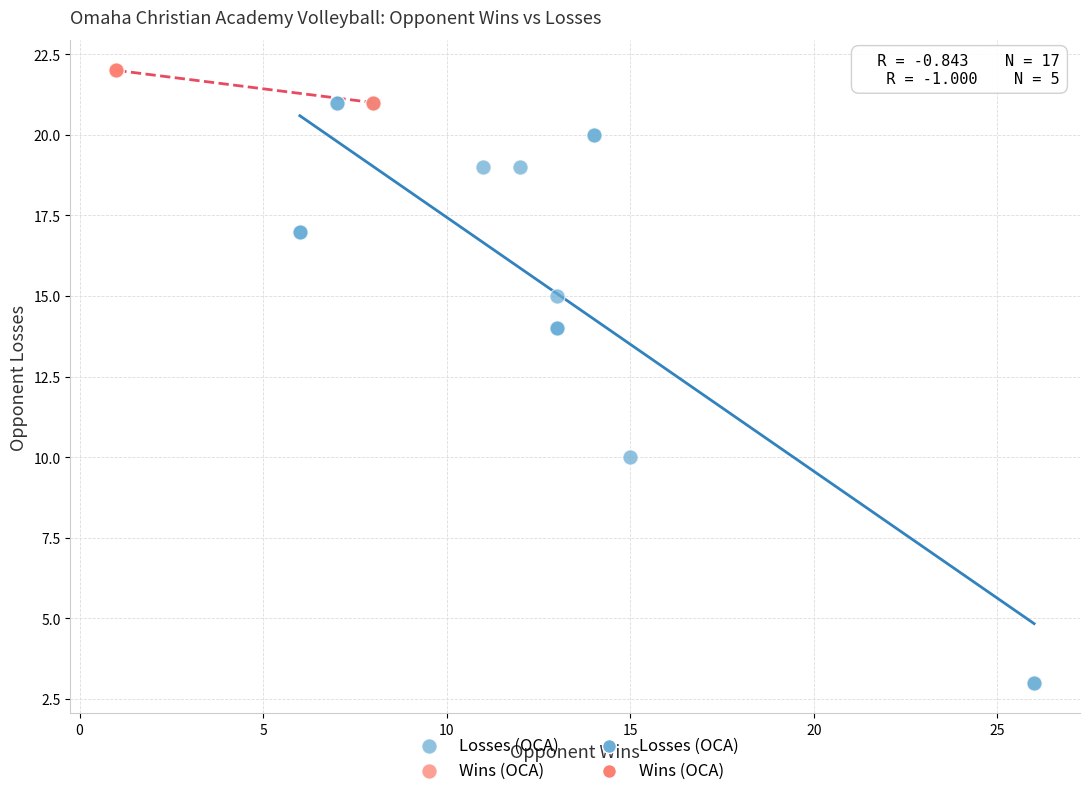

Which series reaches the minimum Y coordinate?

Losses (OCA)